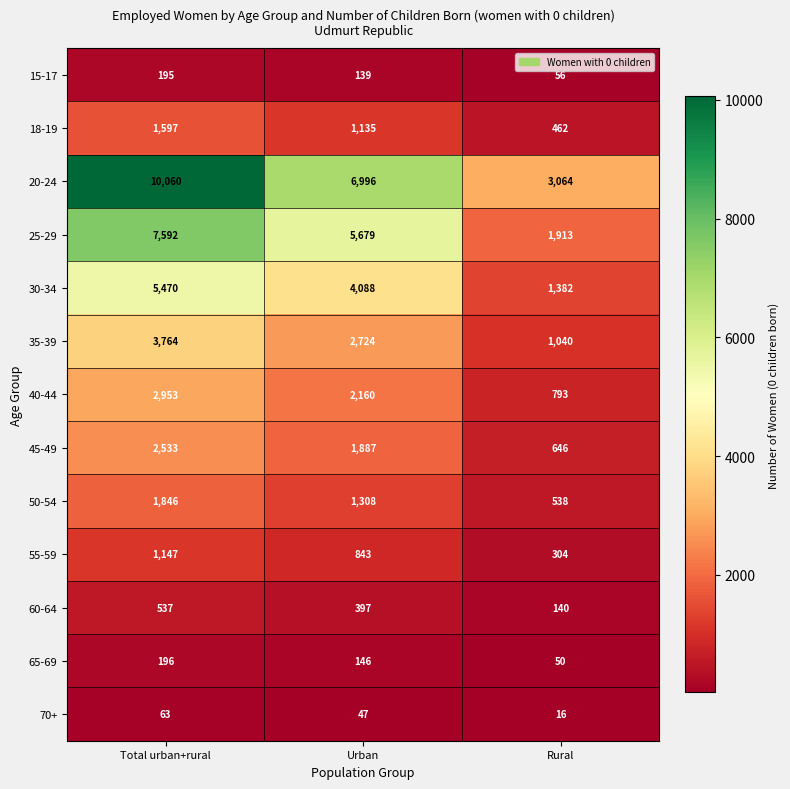

True or false: 25-29 has a value of 3281 at Rural.

False